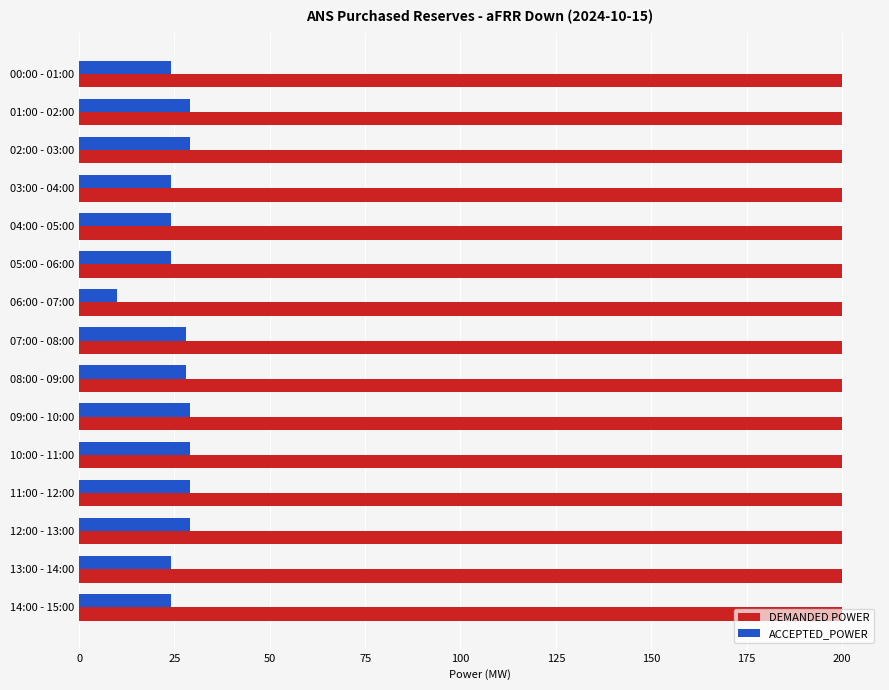

What is the sum of the ACCEPTED_POWER values at 00:00 - 01:00 and 02:00 - 03:00?

53